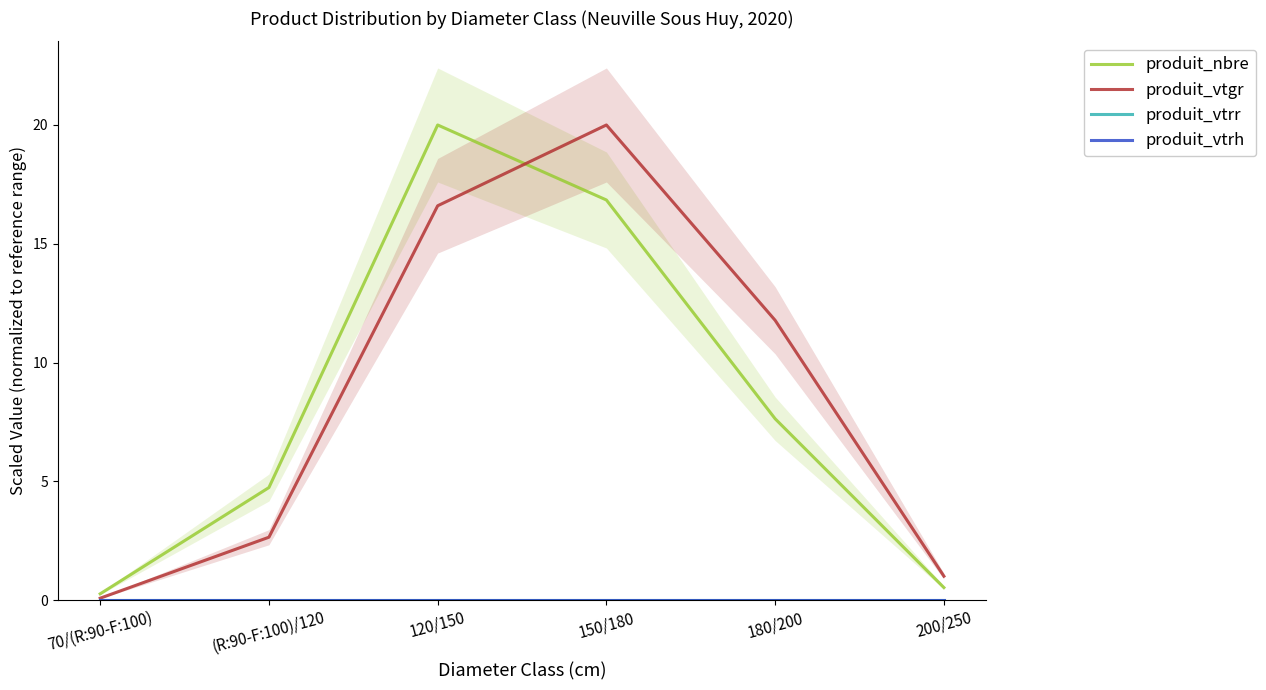

Where is produit_nbre nearest to the value 10?

180/200